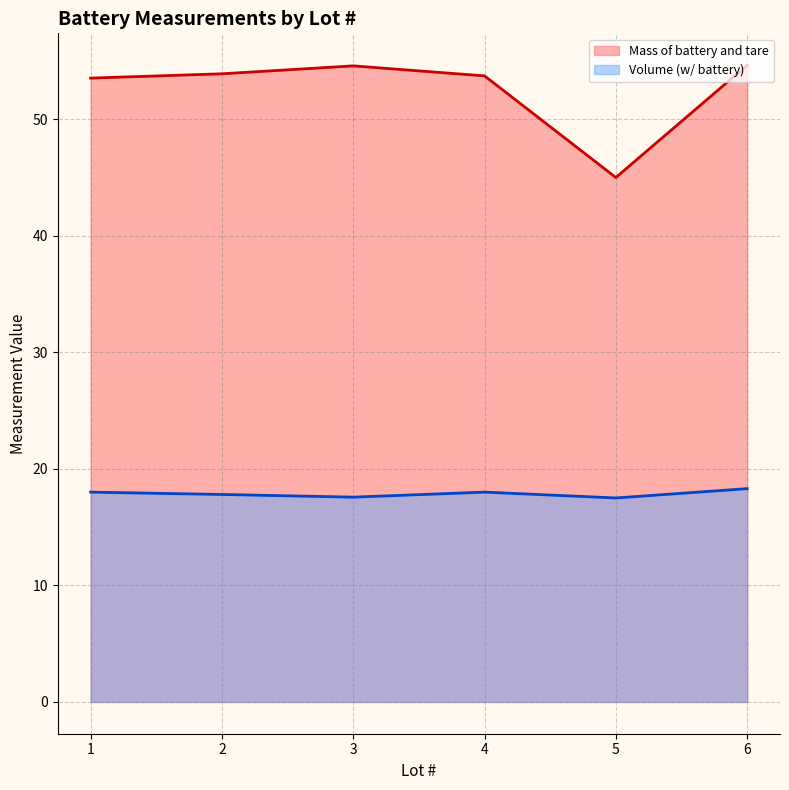

In Volume (w/ battery), how many points are lower than both neighbors (excluding endpoints)?

2